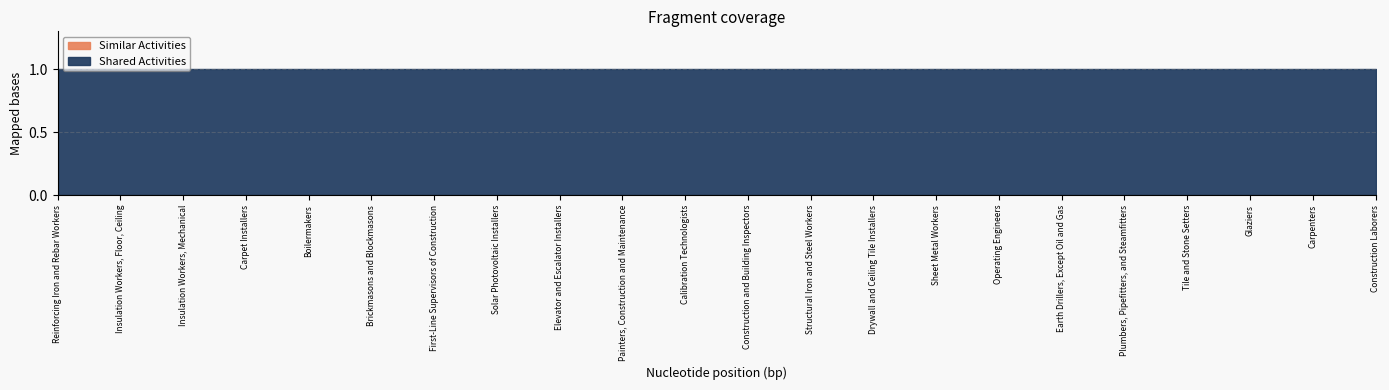

Reading left to right, transcribe all the data shown in this chart.

Similar Activities: Reinforcing Iron and Rebar Workers=0	Insulation Workers, Floor, Ceiling=0	Insulation Workers, Mechanical=0	Carpet Installers=0	Boilermakers=0	Brickmasons and Blockmasons=0	First-Line Supervisors of Construction=0	Solar Photovoltaic Installers=0	Elevator and Escalator Installers=0	Painters, Construction and Maintenance=0	Calibration Technologists=0	Construction and Building Inspectors=0	Structural Iron and Steel Workers=0	Drywall and Ceiling Tile Installers=0	Sheet Metal Workers=0	Operating Engineers=0	Earth Drillers, Except Oil and Gas=0	Plumbers, Pipefitters, and Steamfitters=0	Tile and Stone Setters=0	Glaziers=0	Carpenters=0	Construction Laborers=0
Shared Activities: Reinforcing Iron and Rebar Workers=1	Insulation Workers, Floor, Ceiling=1	Insulation Workers, Mechanical=1	Carpet Installers=1	Boilermakers=1	Brickmasons and Blockmasons=1	First-Line Supervisors of Construction=1	Solar Photovoltaic Installers=1	Elevator and Escalator Installers=1	Painters, Construction and Maintenance=1	Calibration Technologists=1	Construction and Building Inspectors=1	Structural Iron and Steel Workers=1	Drywall and Ceiling Tile Installers=1	Sheet Metal Workers=1	Operating Engineers=1	Earth Drillers, Except Oil and Gas=1	Plumbers, Pipefitters, and Steamfitters=1	Tile and Stone Setters=1	Glaziers=1	Carpenters=1	Construction Laborers=1